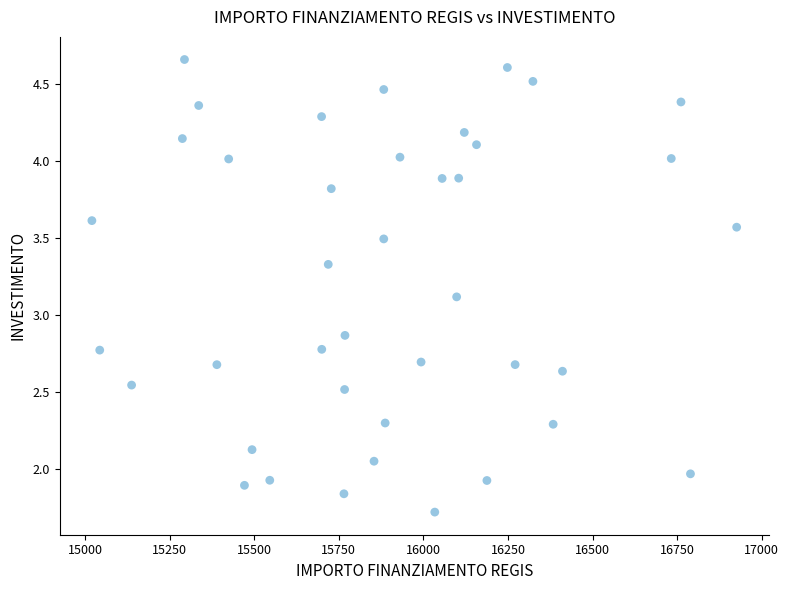

What is the range of X values (max minus min)?

1906.0